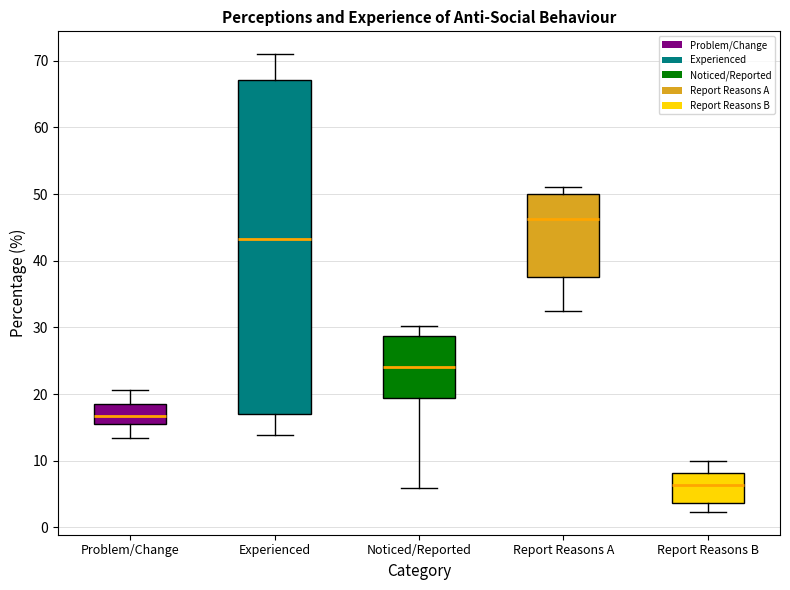

Which box has the lowest median line?

Report Reasons B